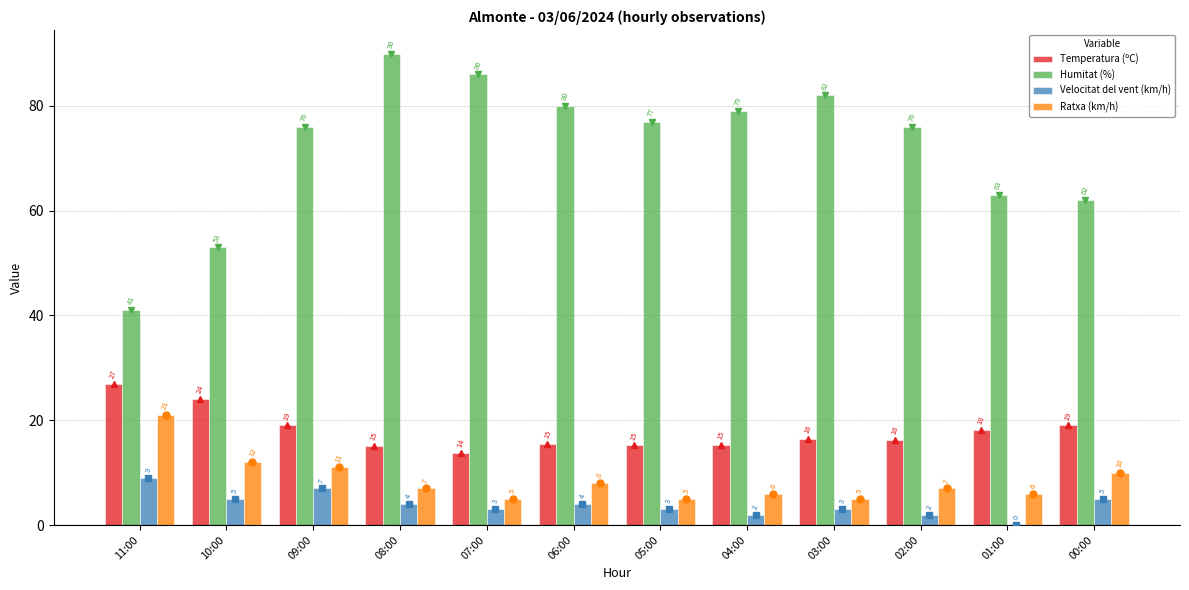

Read the Temperatura (ºC) value at 03:00.

16.5